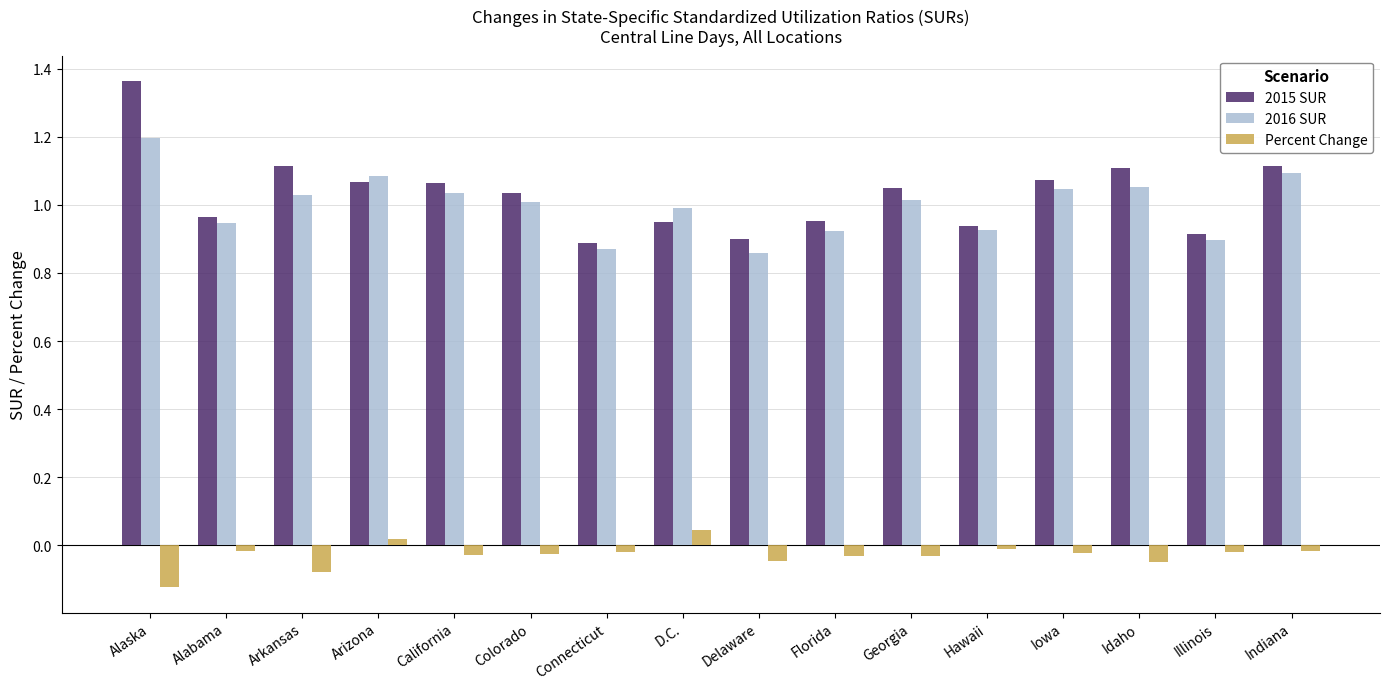

Which label corresponds to the smallest value in the chart?

Alaska